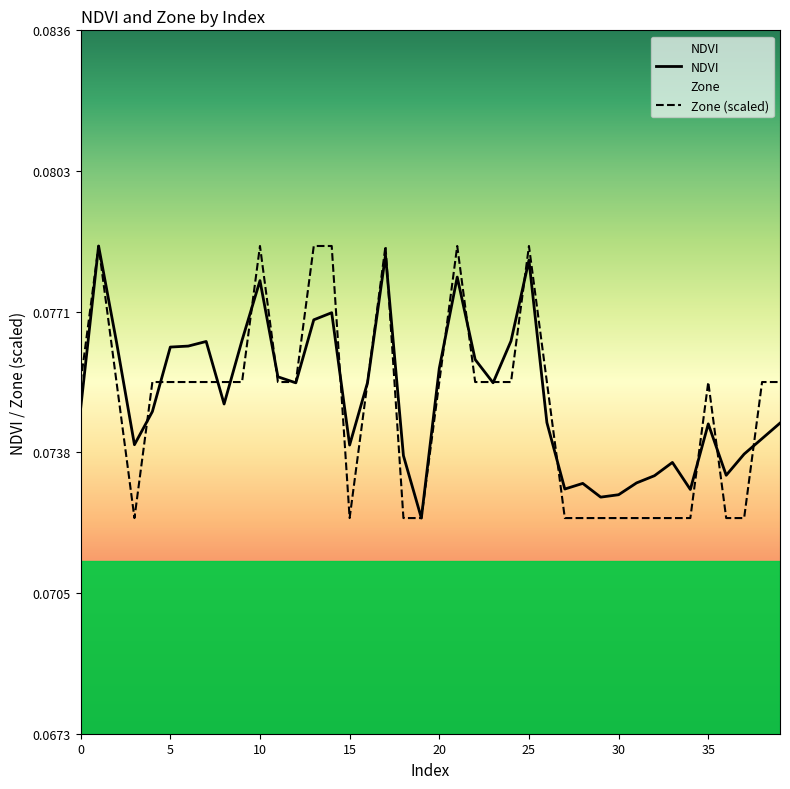

What is the average value of the Zone series?

0.1